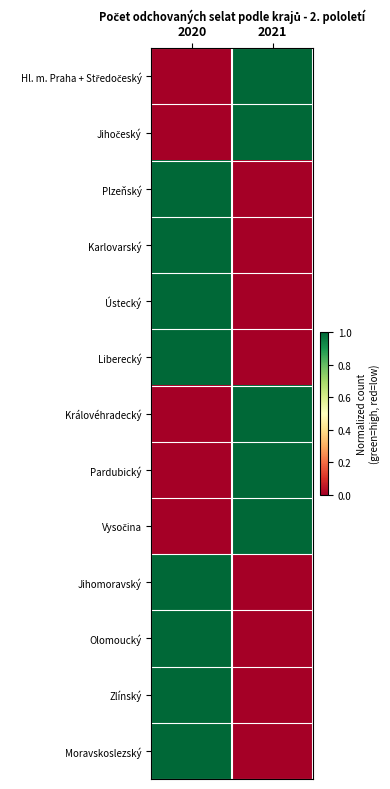

Between 2020 and 2021, which series saw the biggest shift?

Hl. m. Praha + Středočeský